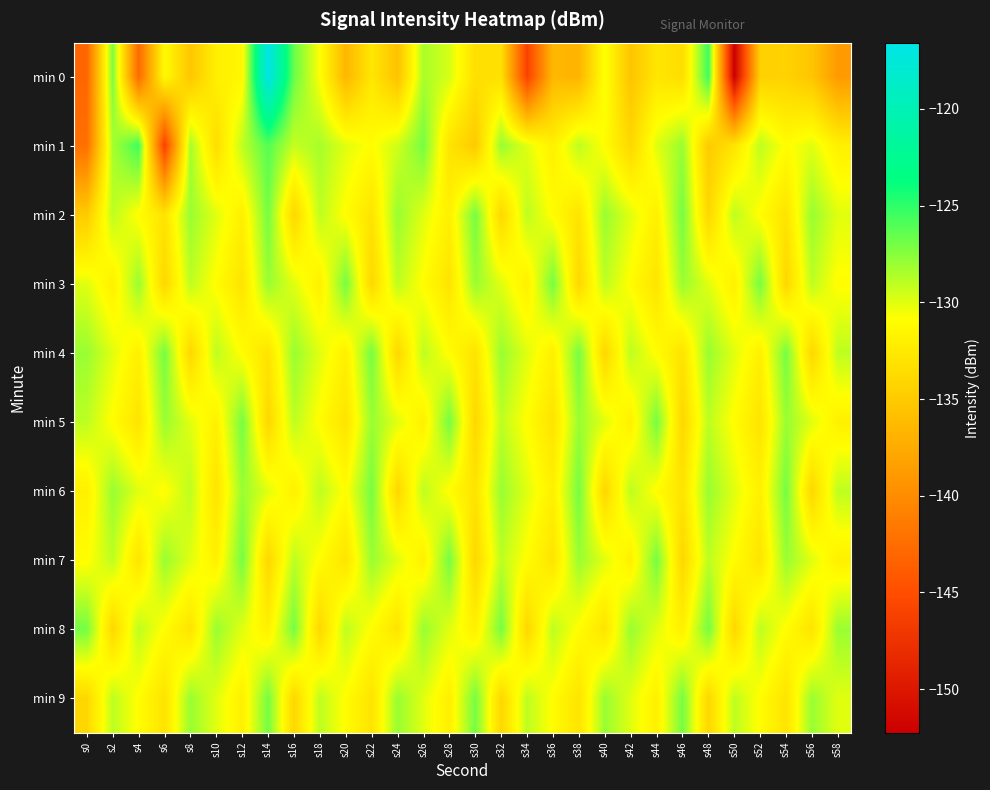

At which category does the chart reach its peak across all series?

s14